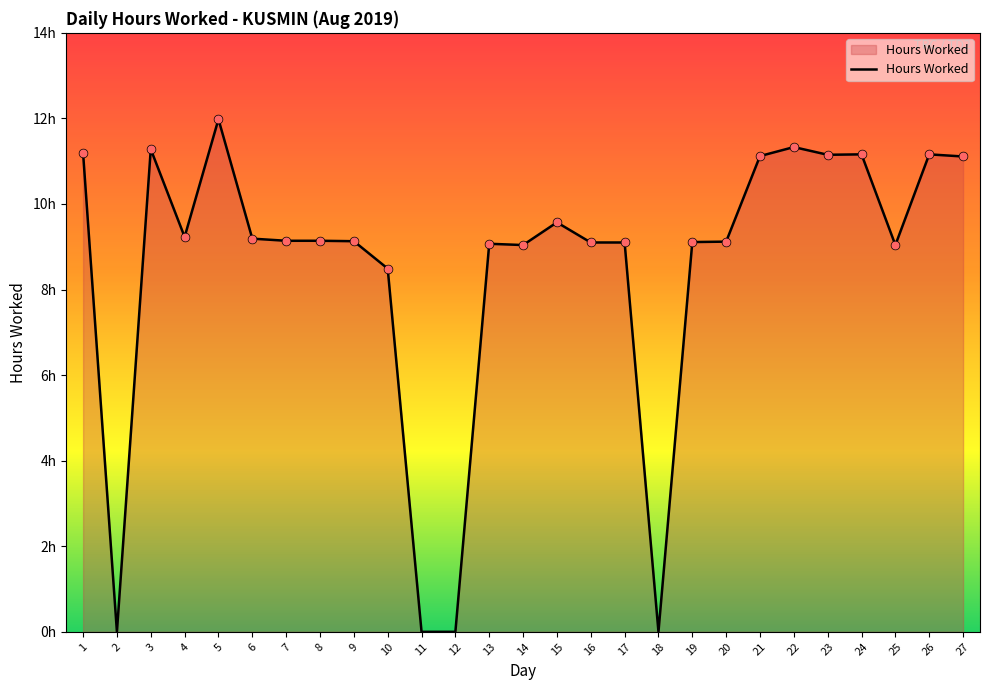

Does the chart have visible grid lines?

No